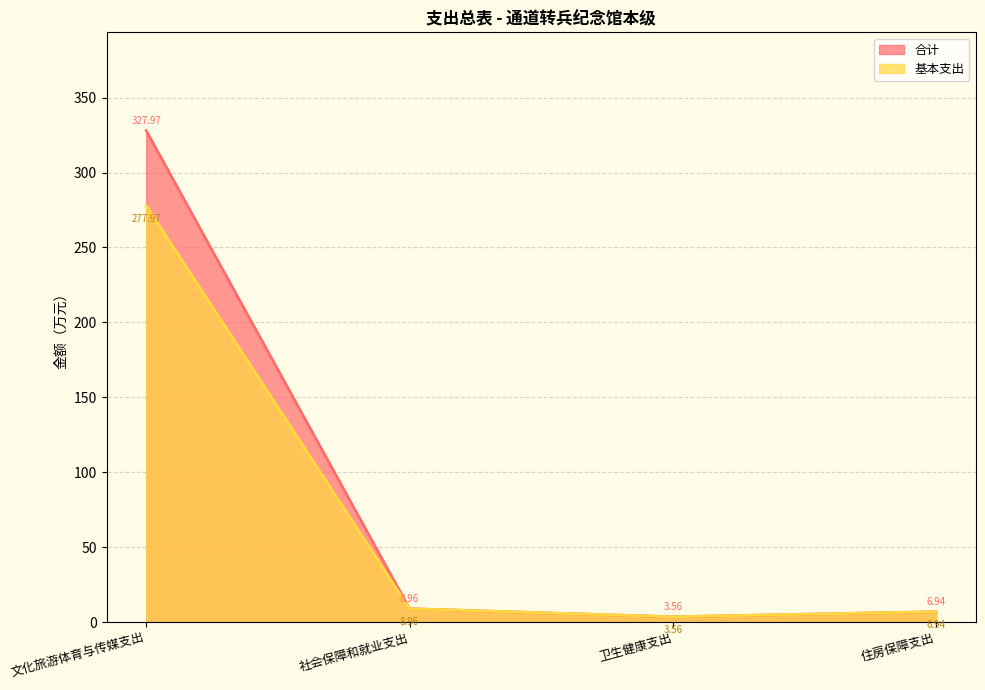

How many data points in 基本支出 are above 8?

2